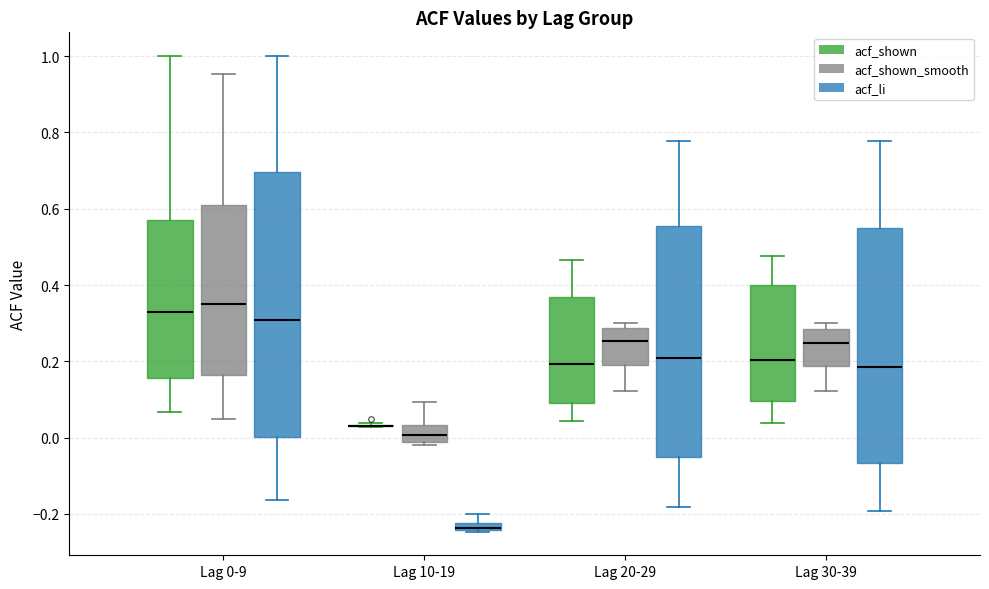

Where is the lower edge of the box for Lag 10-19 (acf_li) on the y-axis? The values are not printed on the chart, so give them approximately, as read against the axis.

-0.24